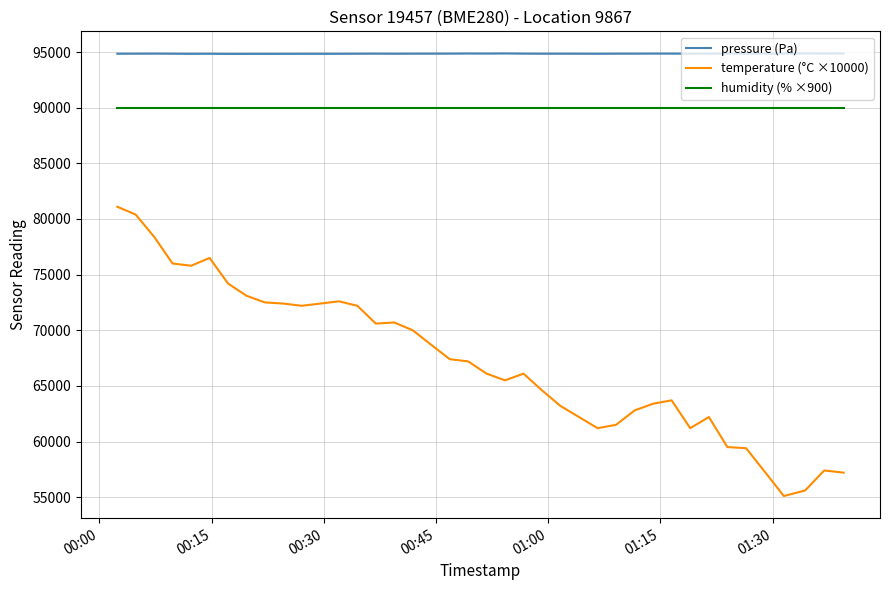

True or false: humidity (% ×900) and pressure (Pa) cross at least once.

False